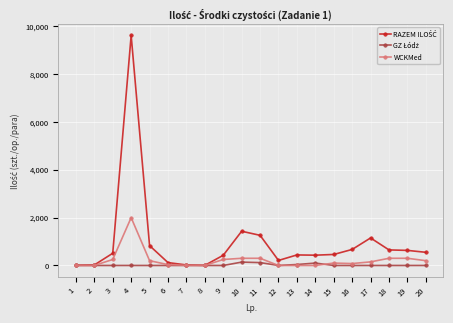

What is the greatest value displayed?

9612